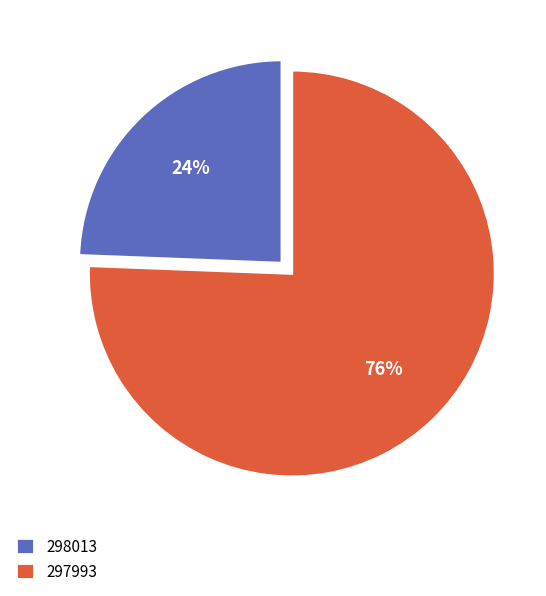

Between 298013 and 297993, which is larger?

297993